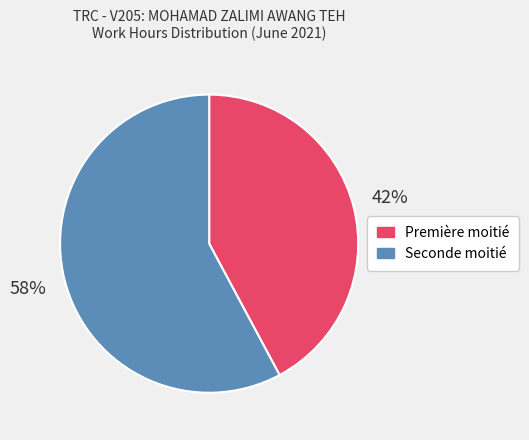

To the nearest percent, what is the average slice percentage?

50%